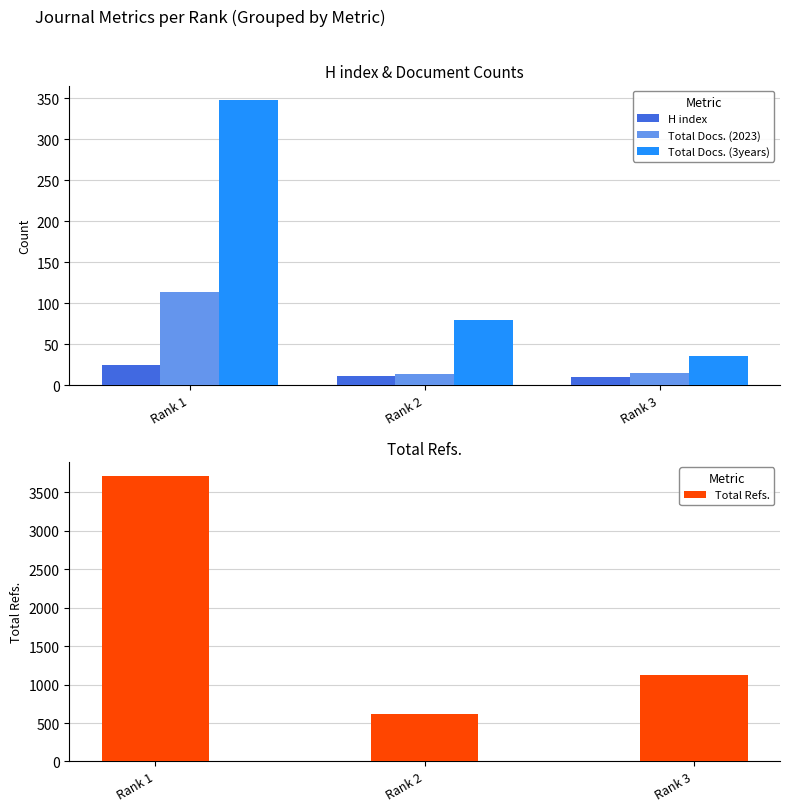

What is the value of the Total Refs. bar at the 3rd from the left?

1123